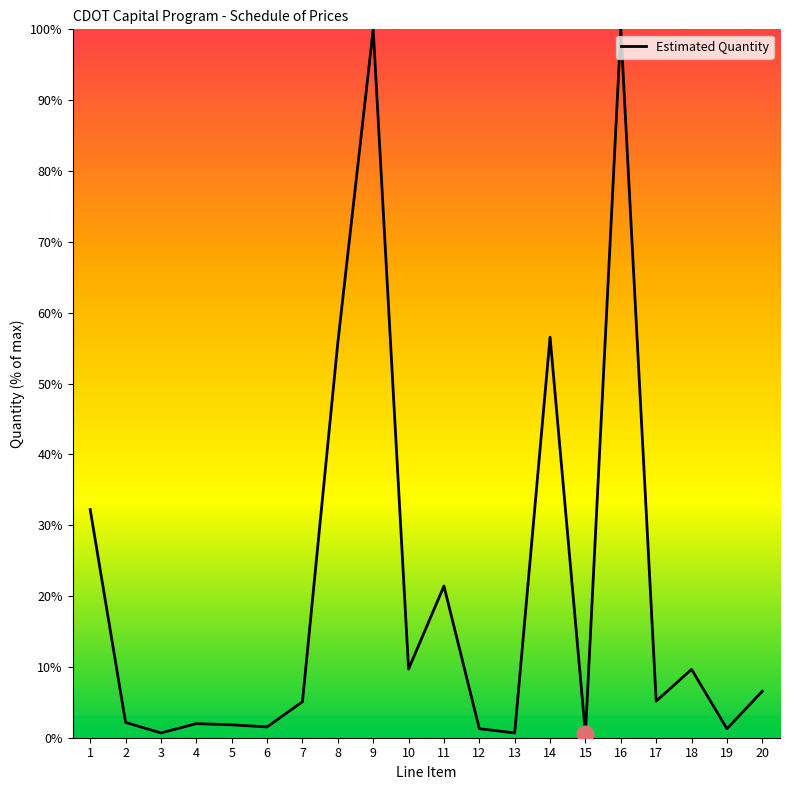

What is the average value?

20.7